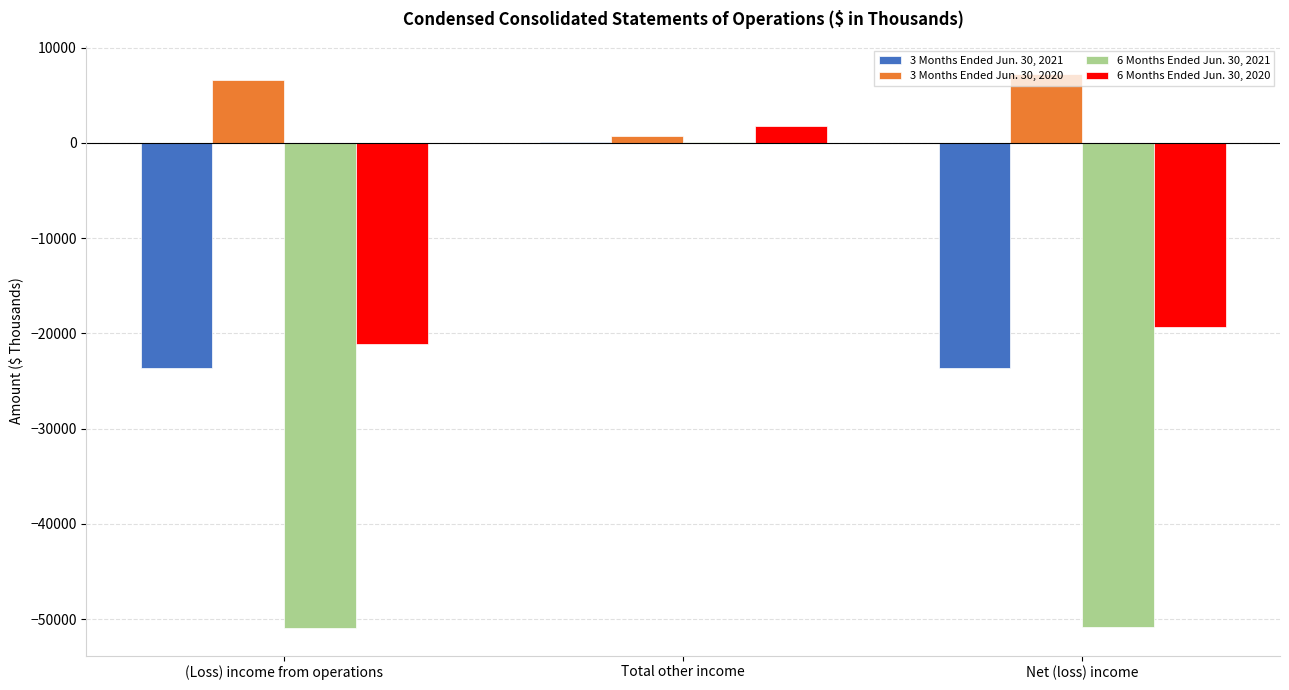

Where does the 6 Months Ended Jun. 30, 2021 series first go above -50795?

Total other income